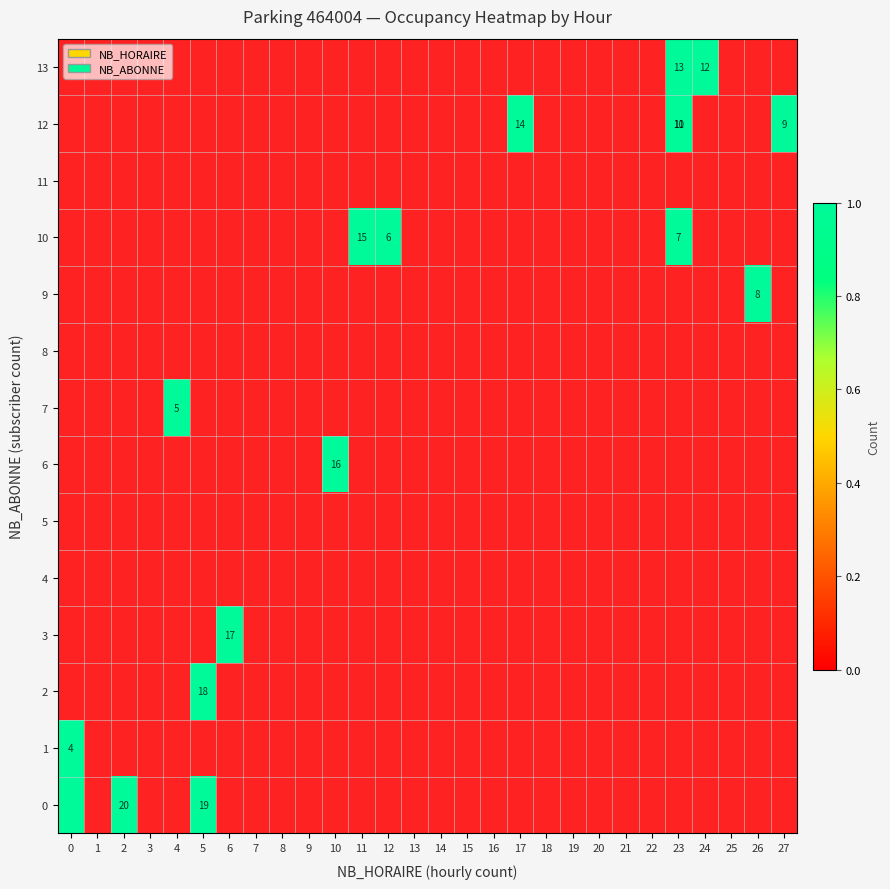

Count the number of data series in this chart.

14